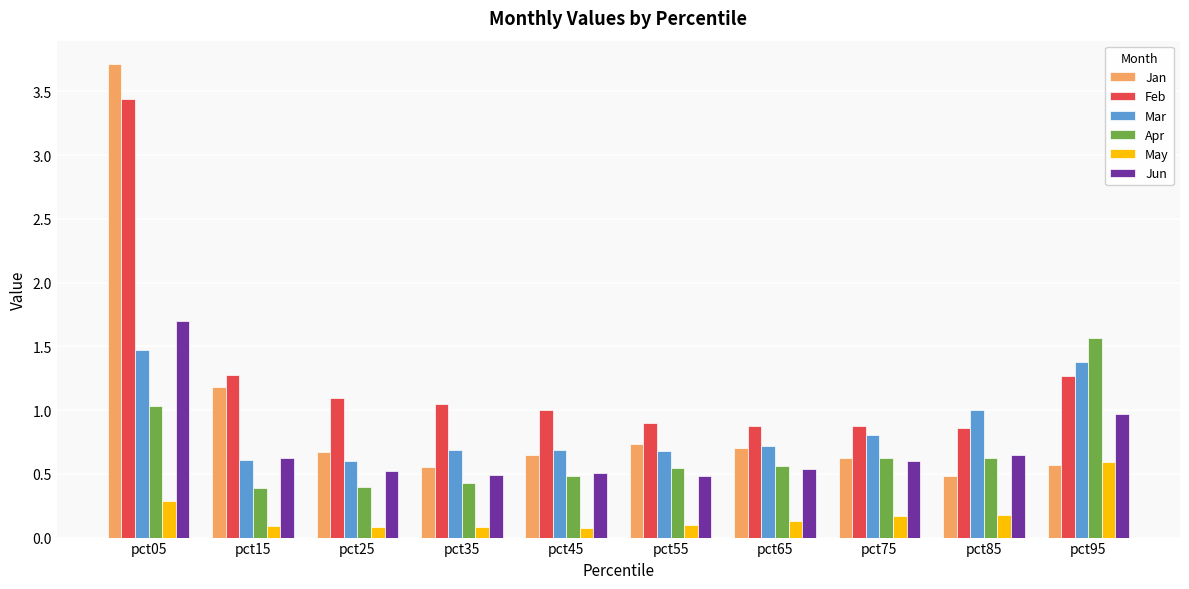

At which label is Jan closest to 2?

pct15